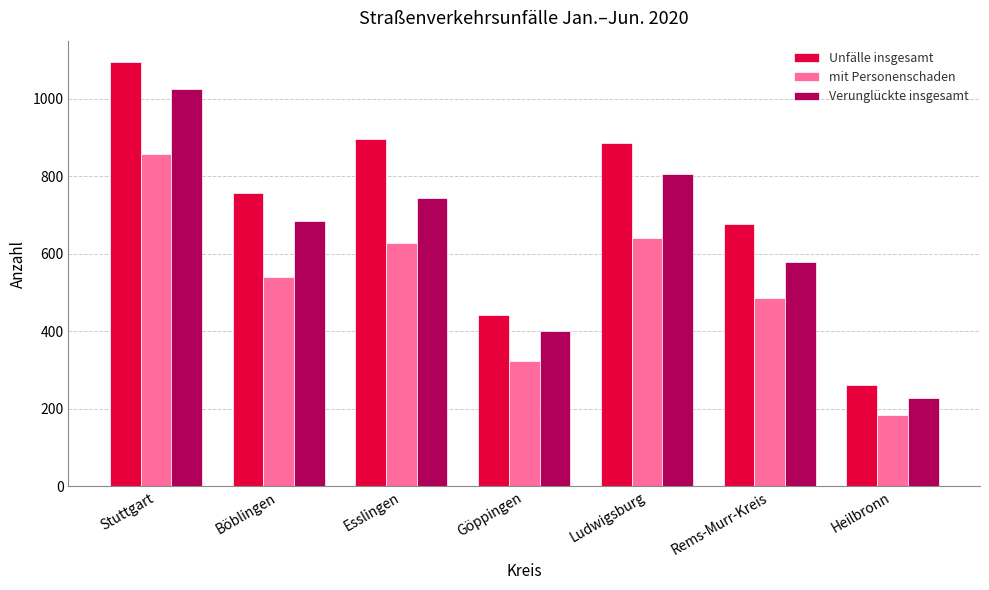

Which series has the largest total across all categories?

Unfälle insgesamt